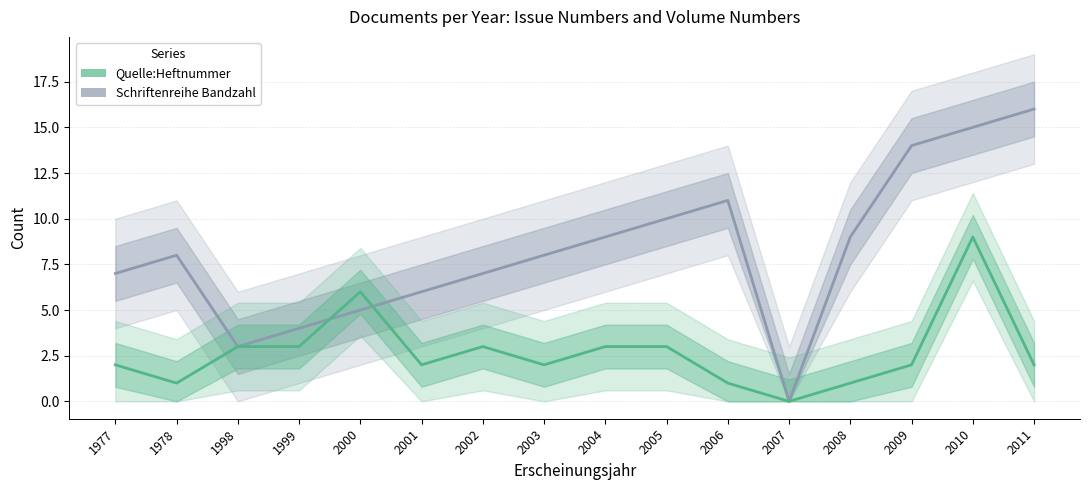

Which series has the largest total across all categories?

Schriftenreihe Bandzahl